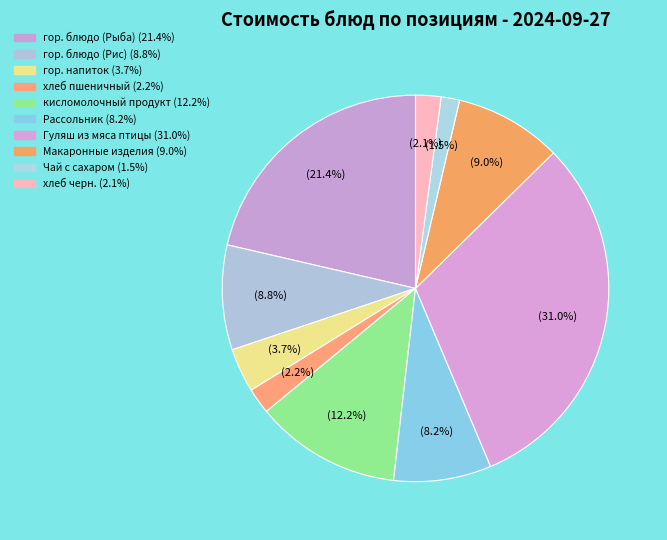

Which category has the smallest portion of the pie?

Чай с сахаром